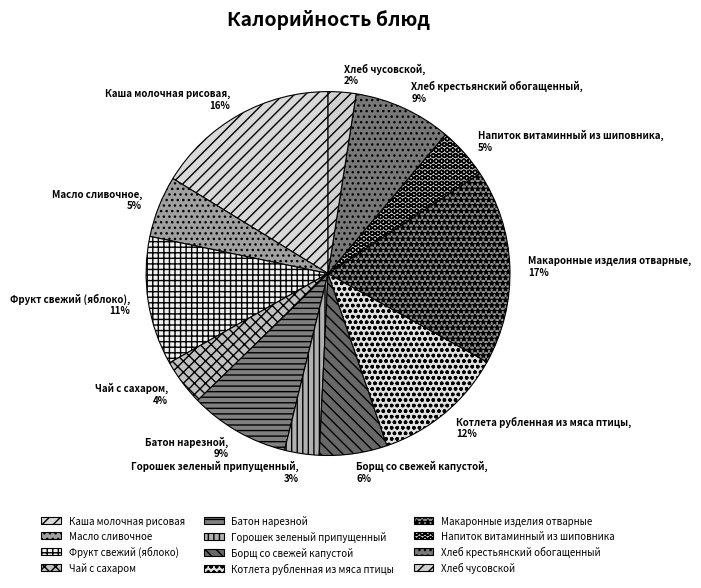

Count the number of slices in the pie.

12